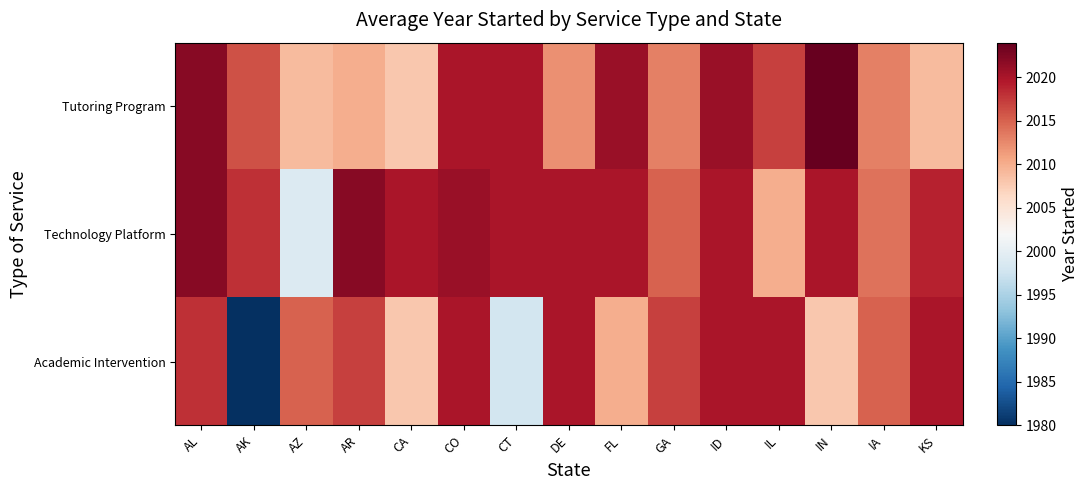

Which series has the widest spread of values?

Academic Intervention